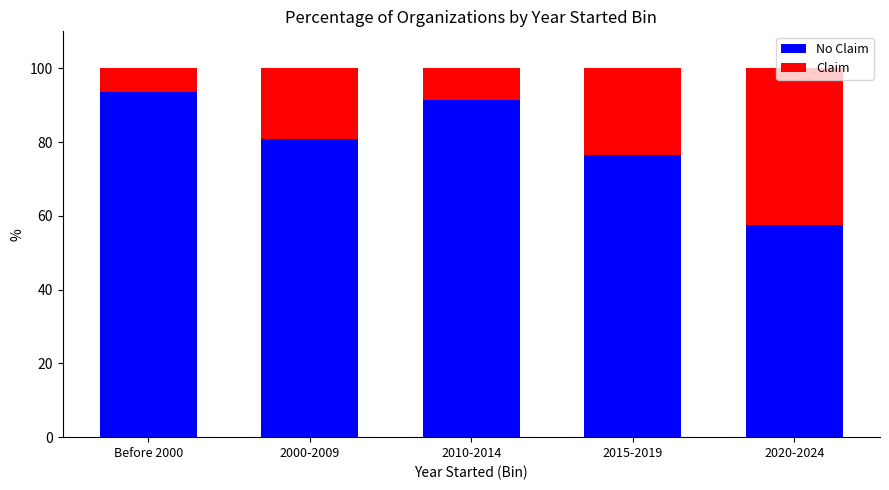

What is the total value across all series at Before 2000?

100.0